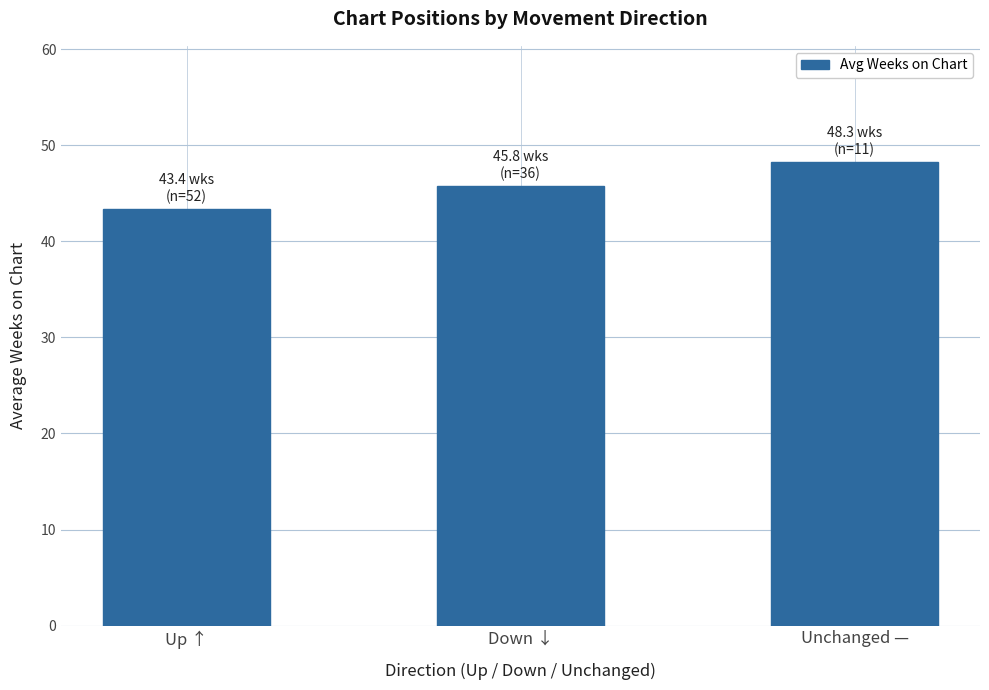

List the labels in order of value, smallest first.

Up ↑, Down ↓, Unchanged —